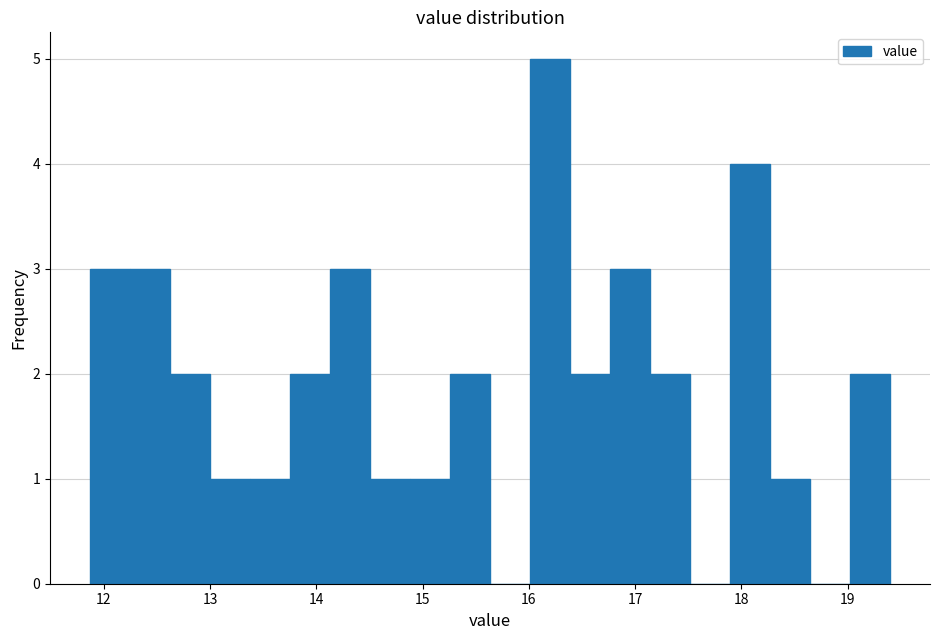

Around what value on the x-axis is the tallest bar? Give the approximate position of its centre, as read against the axis.

16.2